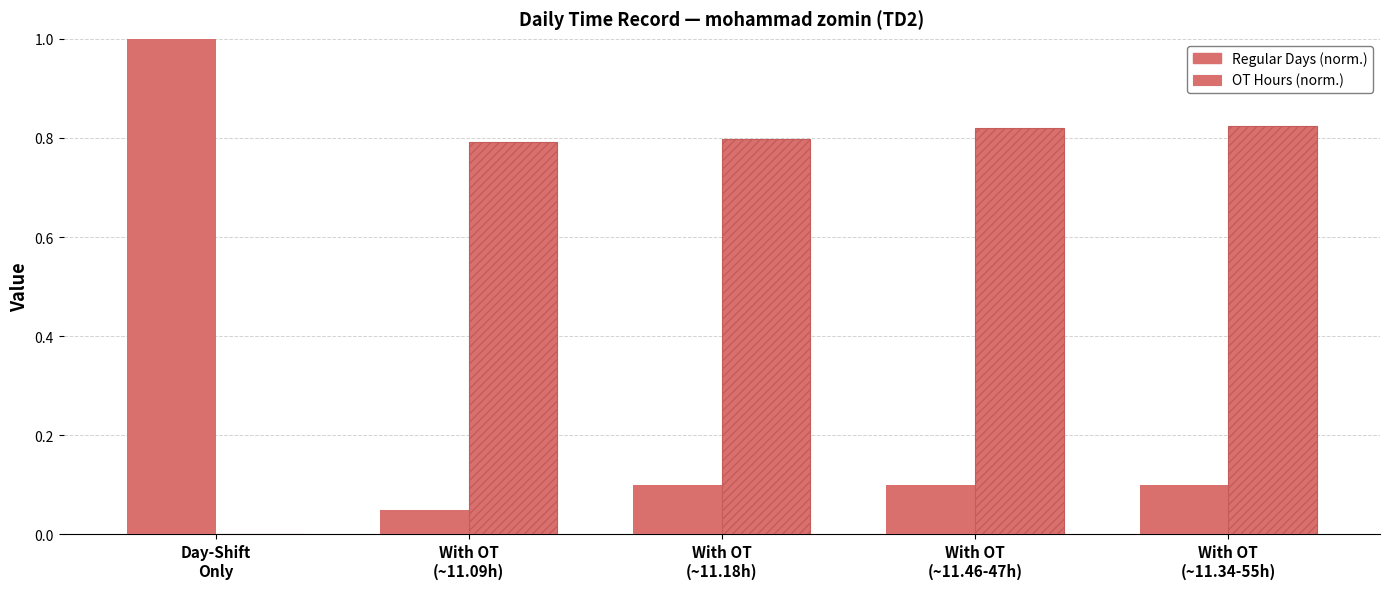

What position from the left is With OT
(~11.46-47h)?

4